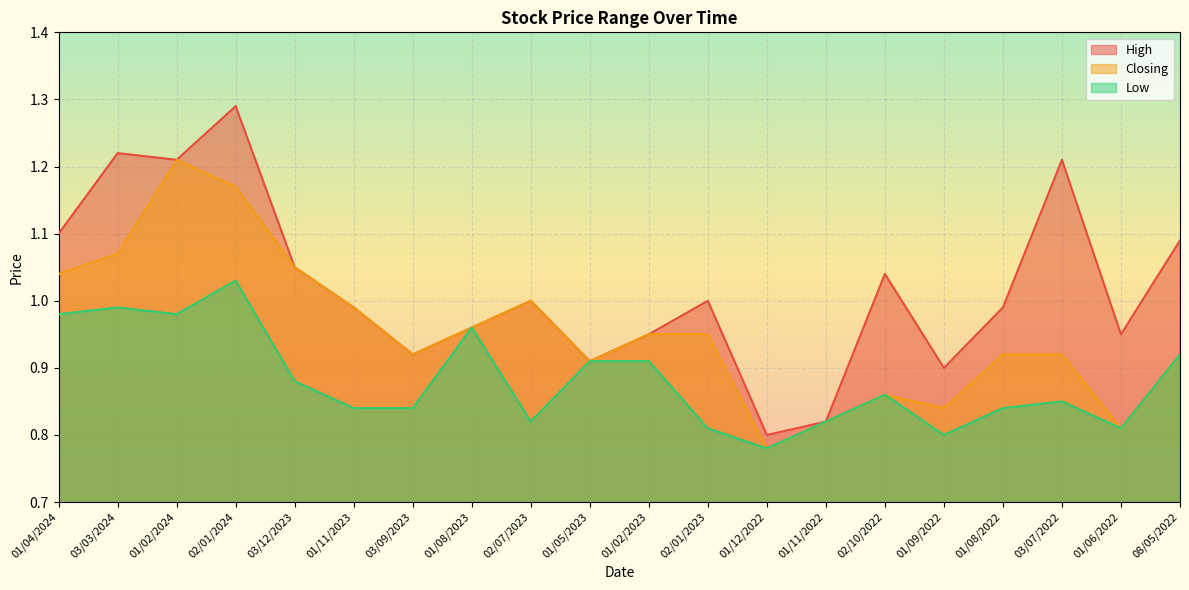

True or false: Closing and High cross at least once.

False